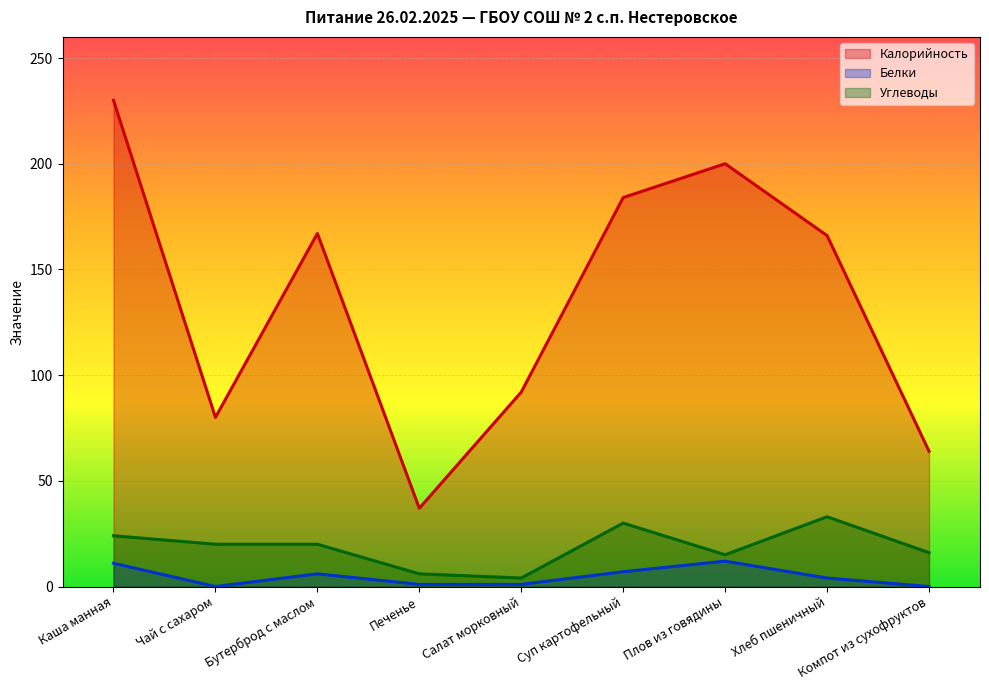

List the labels in order of Углеводы value, smallest first.

Салат морковный, Печенье, Плов из говядины, Компот из сухофруктов, Чай с сахаром, Бутерброд с маслом, Каша манная, Суп картофельный, Хлеб пшеничный